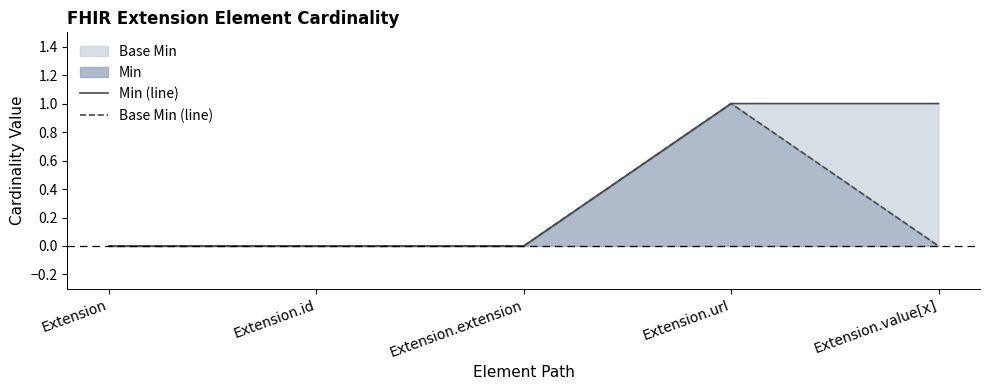

Reading left to right, transcribe all the data shown in this chart.

Min (line): Extension=0	Extension.id=0	Extension.extension=0	Extension.url=1	Extension.value[x]=1
Base Min (line): Extension=0	Extension.id=0	Extension.extension=0	Extension.url=1	Extension.value[x]=0